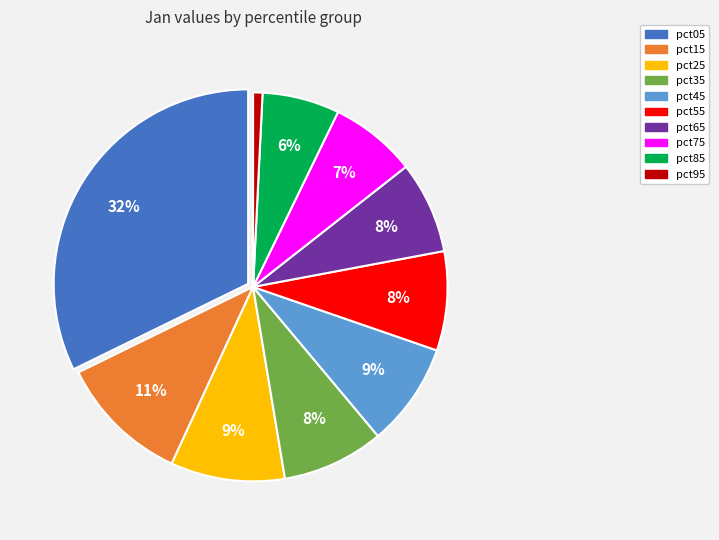

Is the sum of pct75 and pct25 greater than half?

No